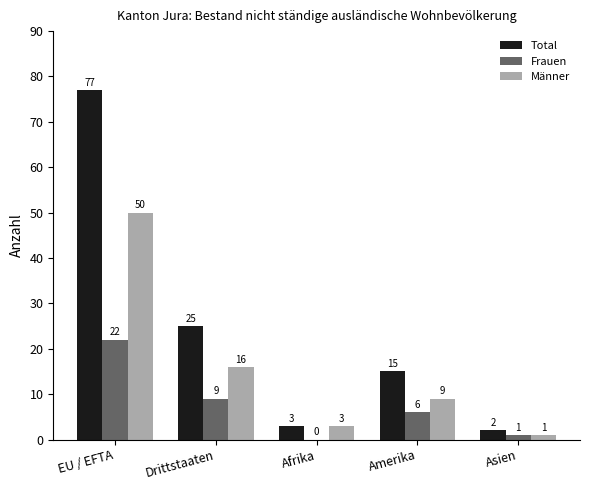

What is the sum of all Männer values?

79